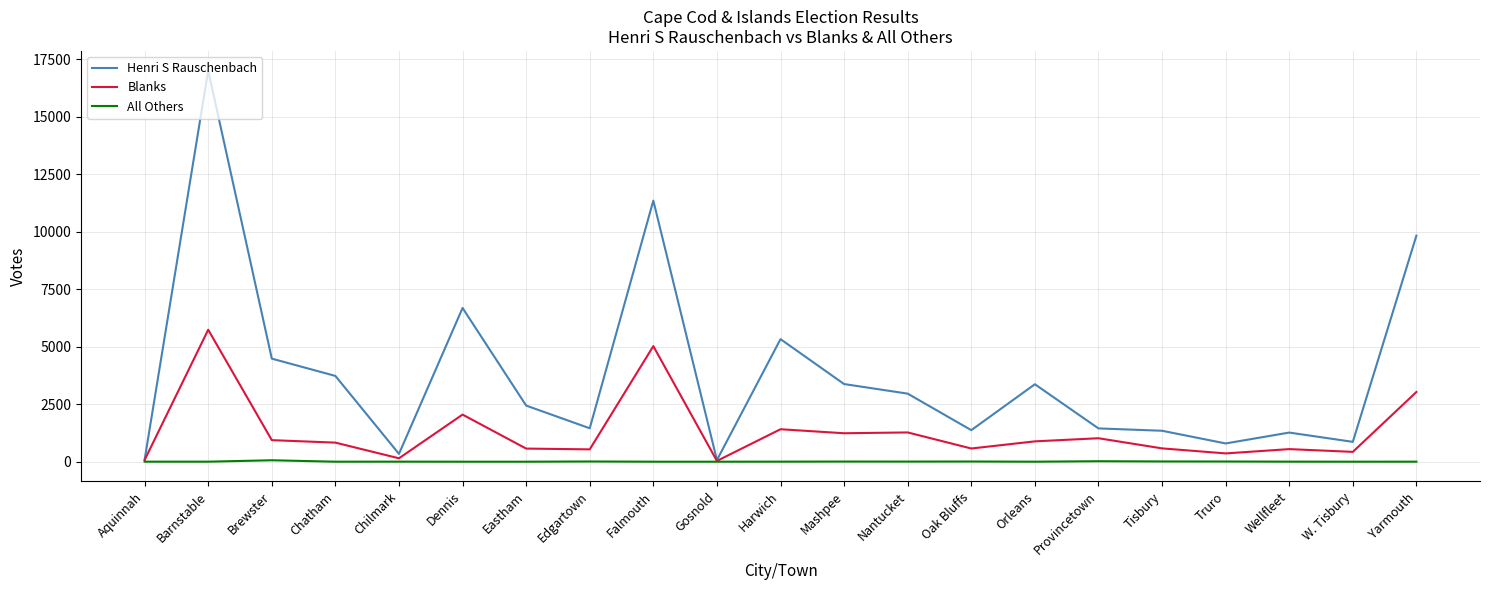

What position from the right is Falmouth?

13